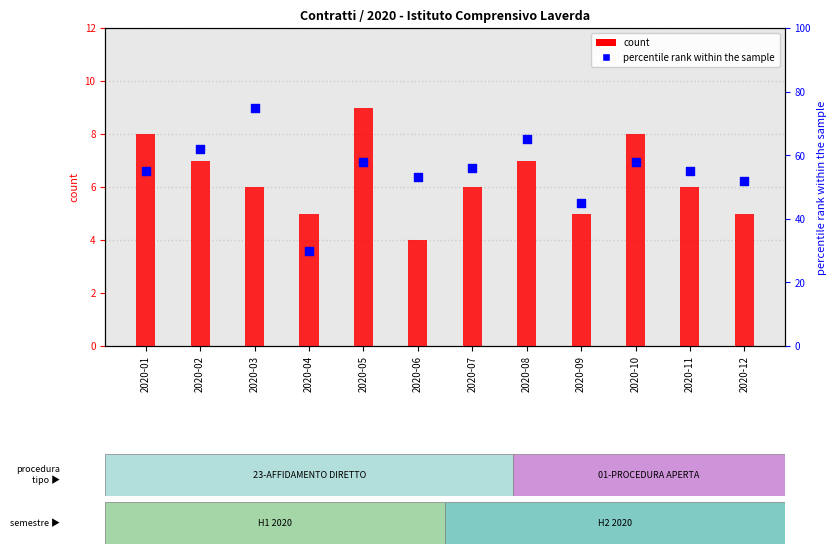

Which series contains the highest Y value?

percentile rank within the sample